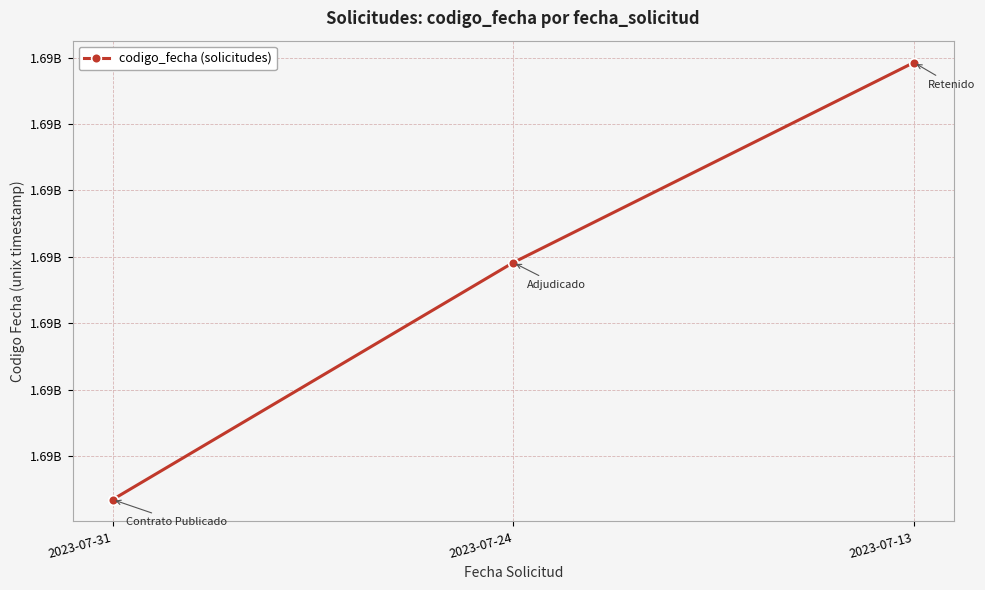

Rank the categories by value from highest to lowest.

2023-07-13, 2023-07-24, 2023-07-31